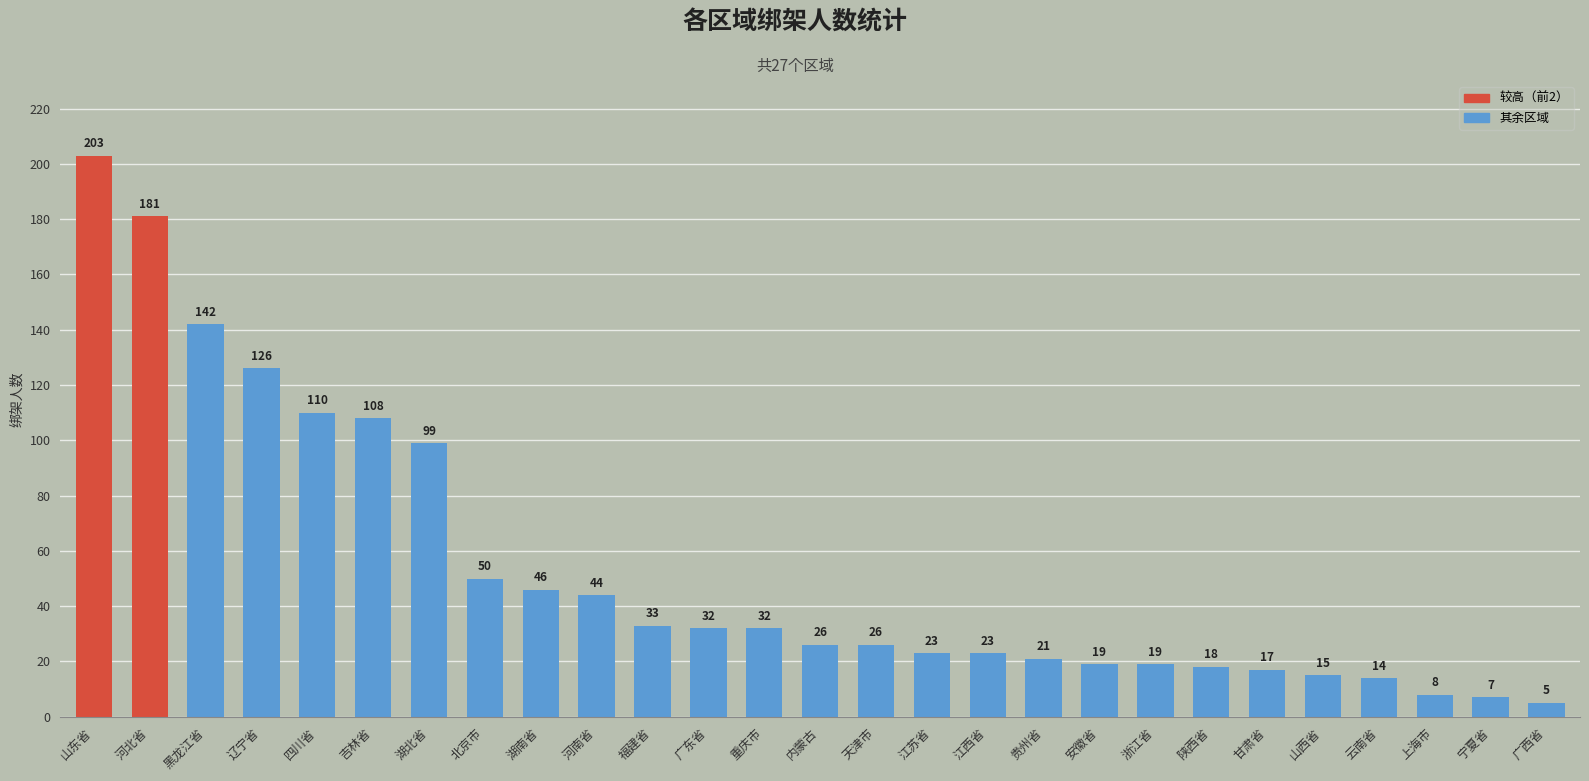

What is the ratio of the value at 云南省 to the value at 贵州省?

0.7